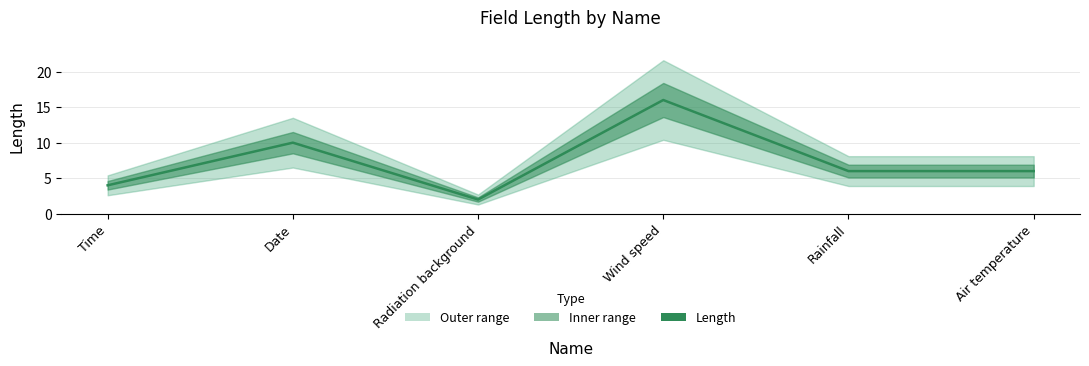

At which category does the chart reach its minimum across all series?

Radiation background